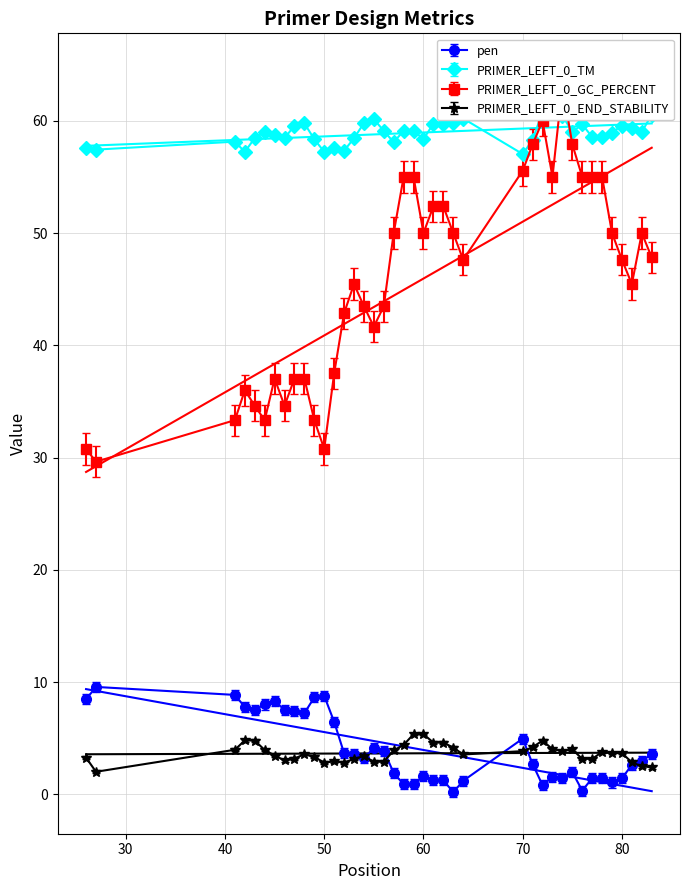

Which series has the largest total across all categories?

PRIMER_LEFT_0_TM